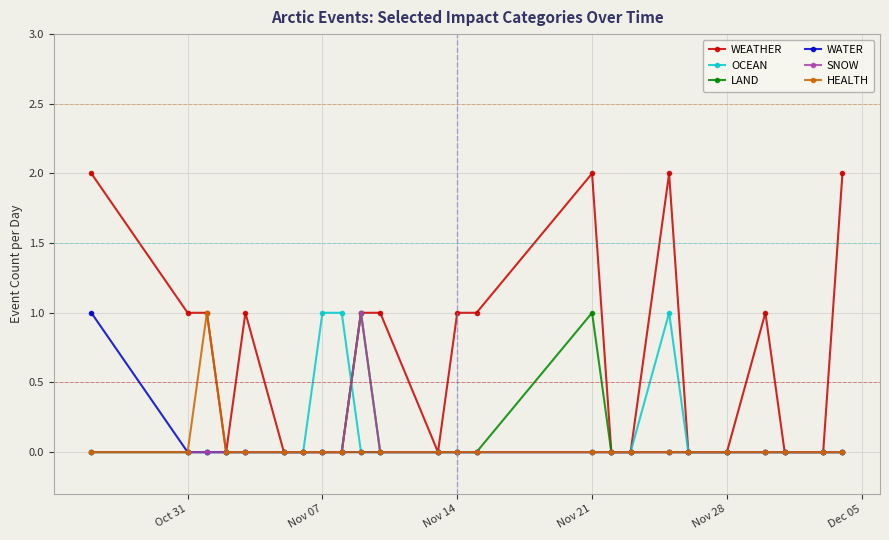

Which series has the widest spread of values?

WEATHER